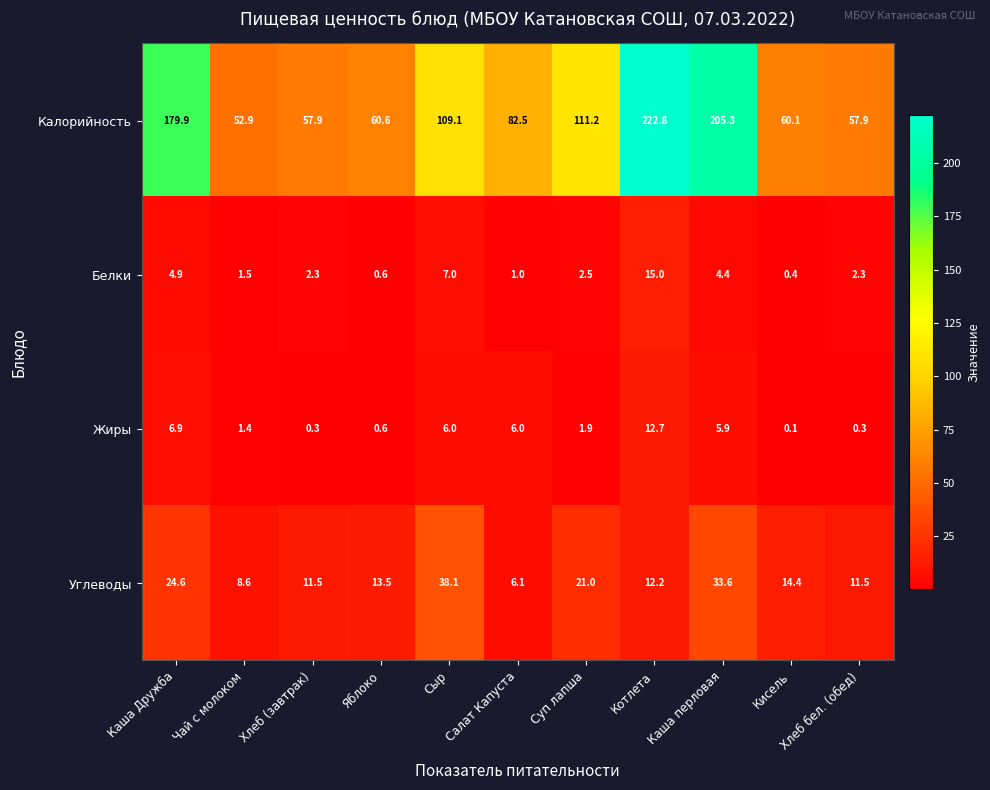

Which series has the widest spread of values?

Калорийность